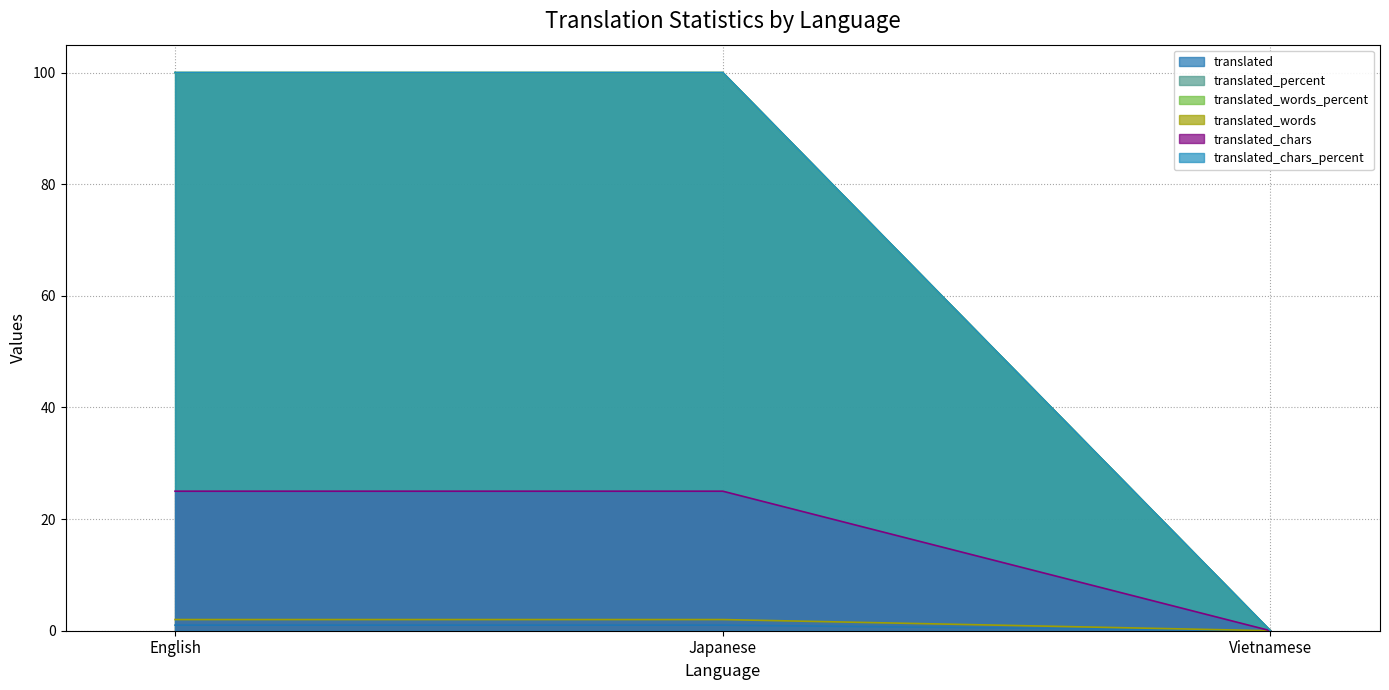

How many lines are shown in the chart?

6